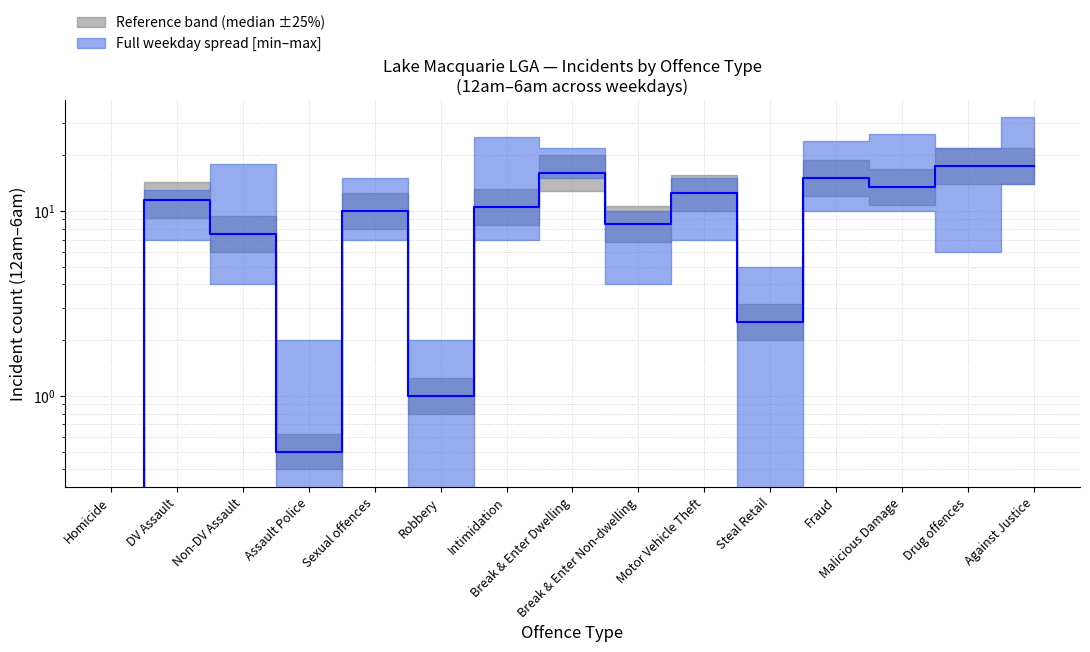

Does the chart have visible grid lines?

Yes